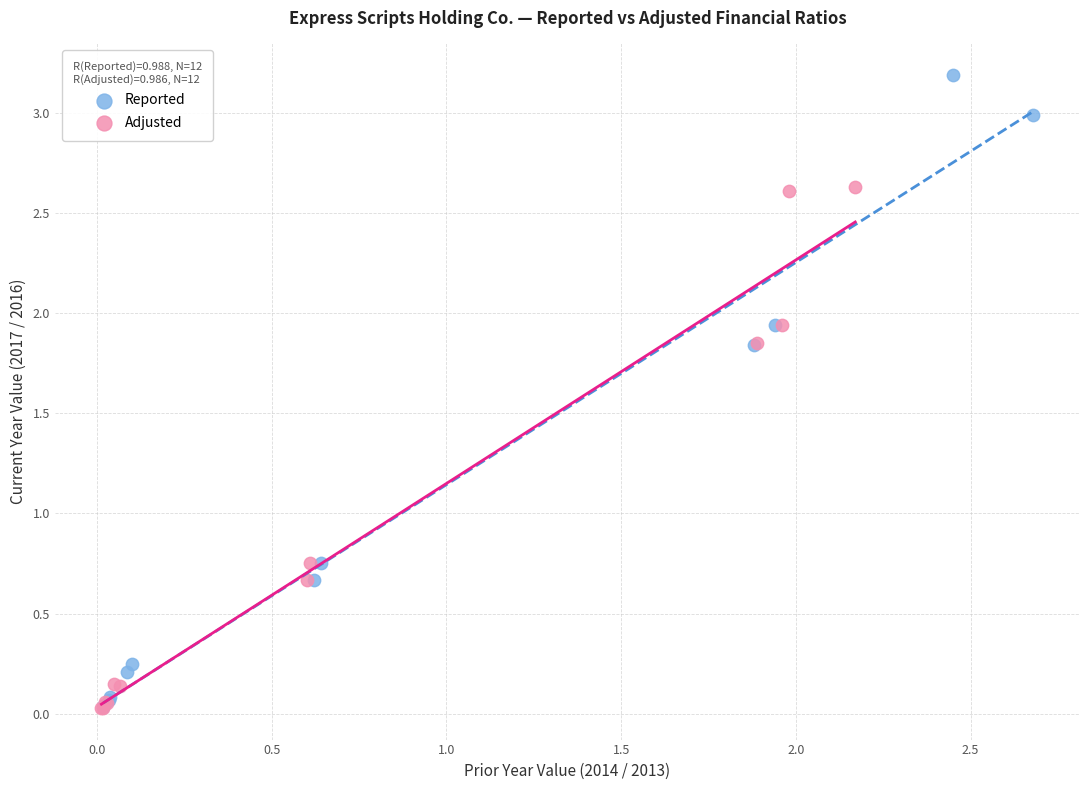

Which series contains the highest Y value?

Reported